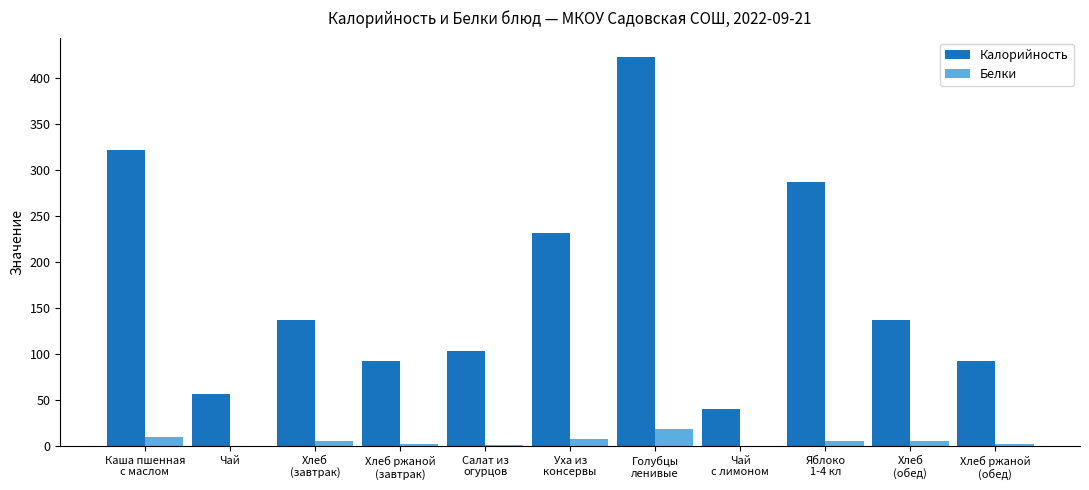

What is the maximum value shown in the chart?

423.0